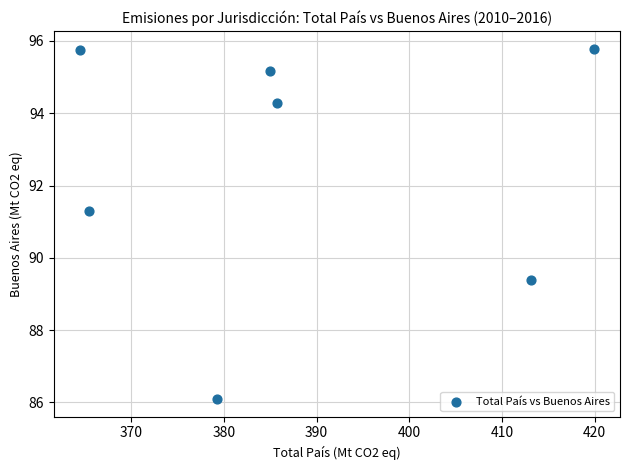

What is the average X value?

387.6